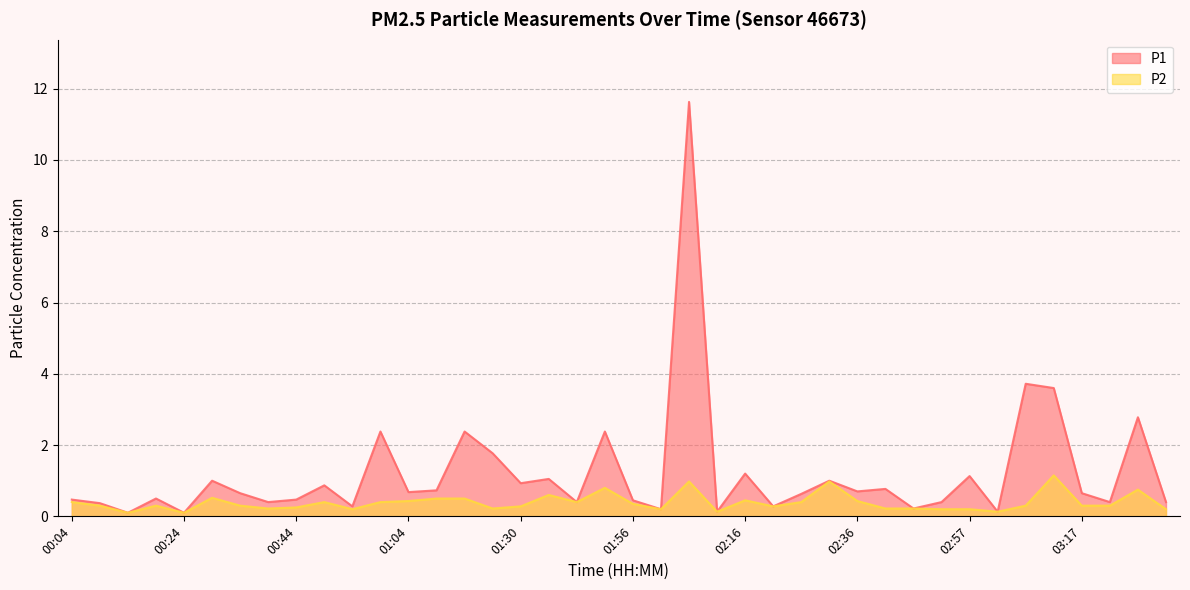

Between 03:22 and 01:56, which is larger?

01:56